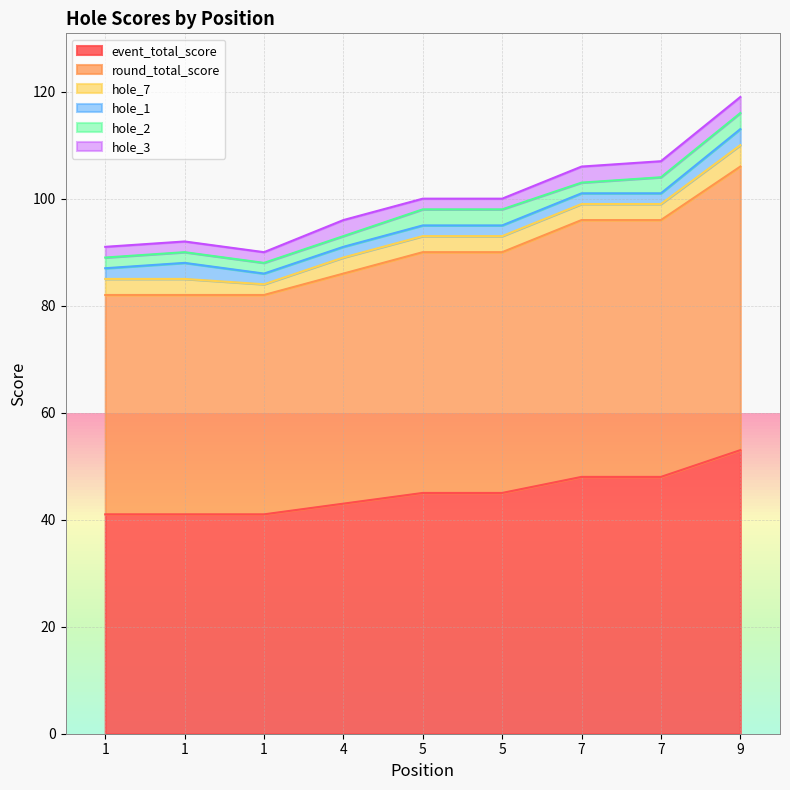

True or false: event_total_score and hole_2 intersect in this chart.

False